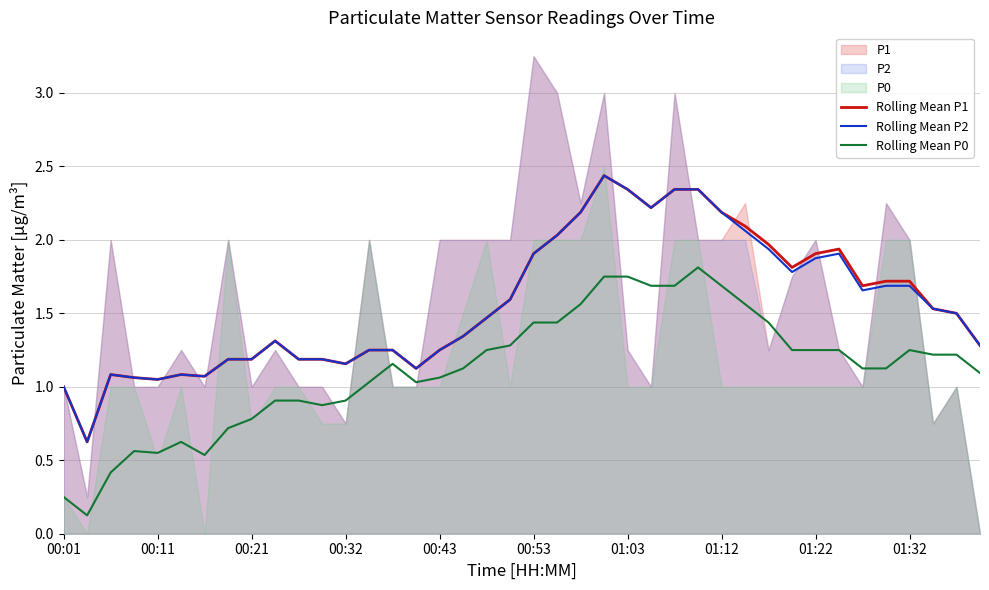

What is the average value of the Rolling Mean P0 series?

1.1